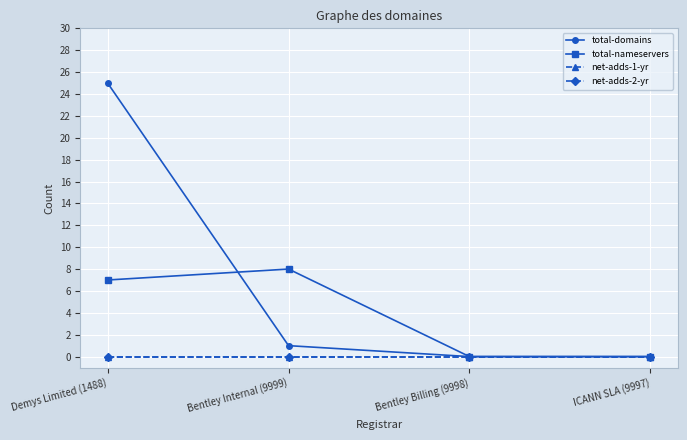

Is this an area chart (filled region under the line)?

No